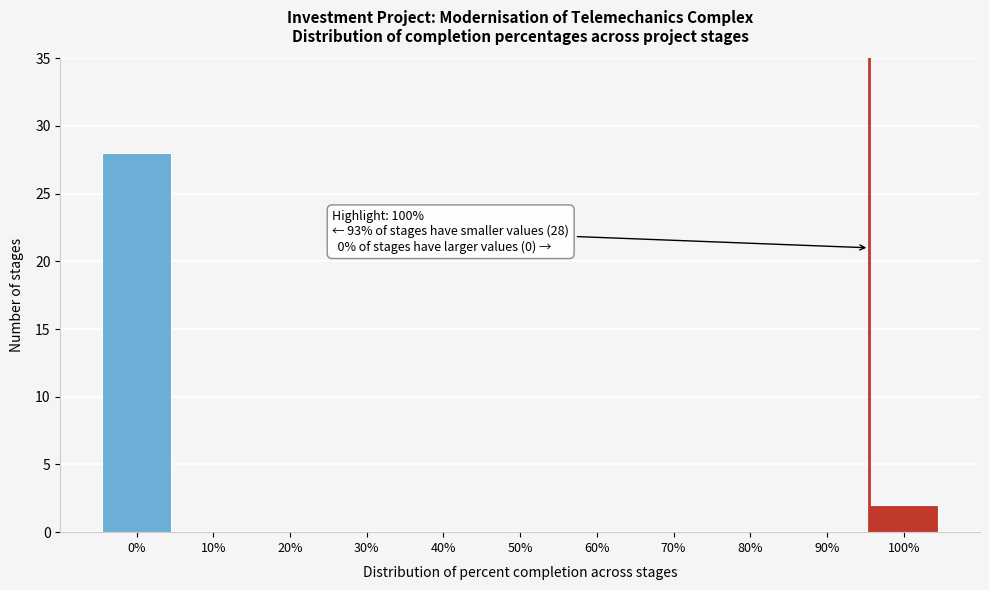

Reading left to right, list all the values displayed in this chart.

0%=28	10%=0	20%=0	30%=0	40%=0	50%=0	60%=0	70%=0	80%=0	90%=0	100%=2